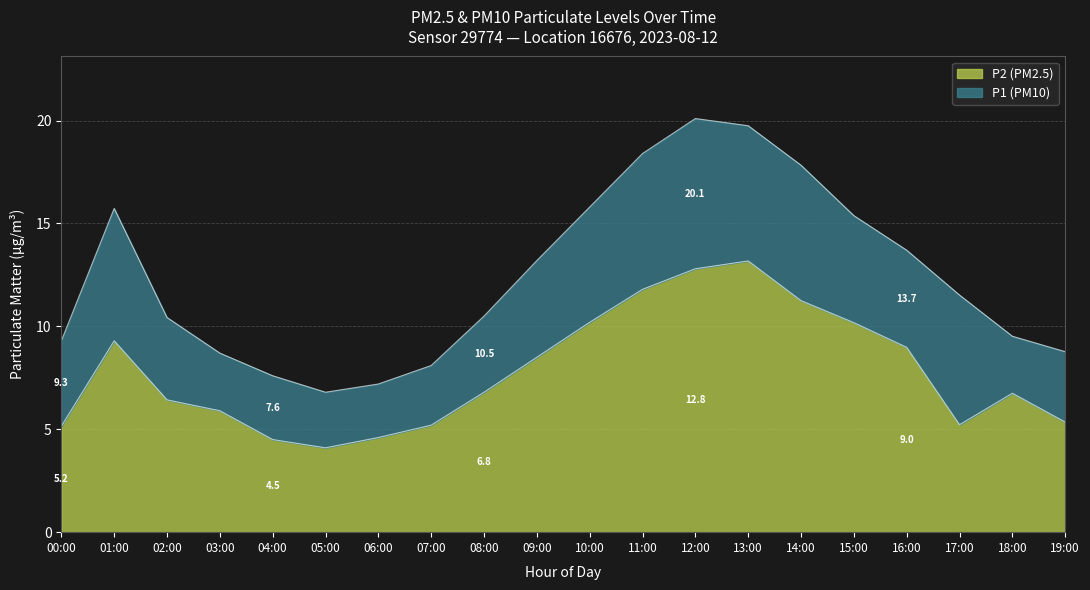

True or false: P2 and P1 cross at least once.

False